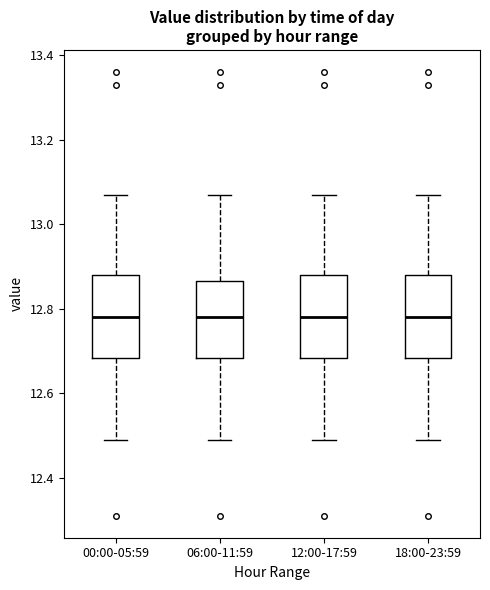

Reading left to right, read every box against the y-axis: the position of its median line, the range the box covers, and the ends of its whiskers. The values are not printed on the chart, so give them approximately, as read against the axis.

00:00-05:59: median 12.78, box 12.68 to 12.88, whiskers 12.50 to 13.08
06:00-11:59: median 12.78, box 12.68 to 12.86, whiskers 12.50 to 13.08
12:00-17:59: median 12.78, box 12.68 to 12.88, whiskers 12.50 to 13.08
18:00-23:59: median 12.78, box 12.68 to 12.88, whiskers 12.50 to 13.08